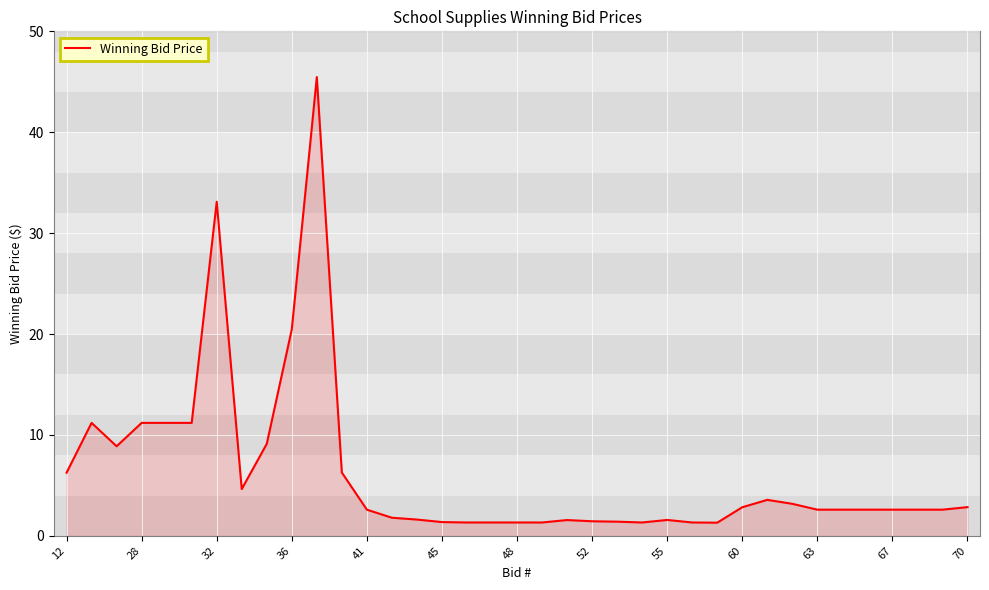

Count the number of data series in this chart.

1